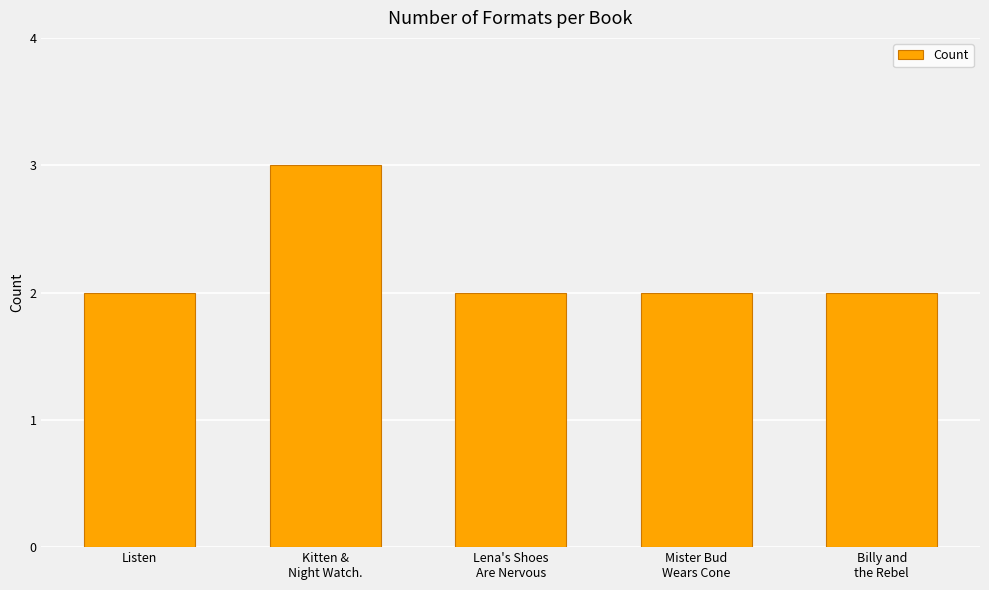

What is the sum of all values?

11